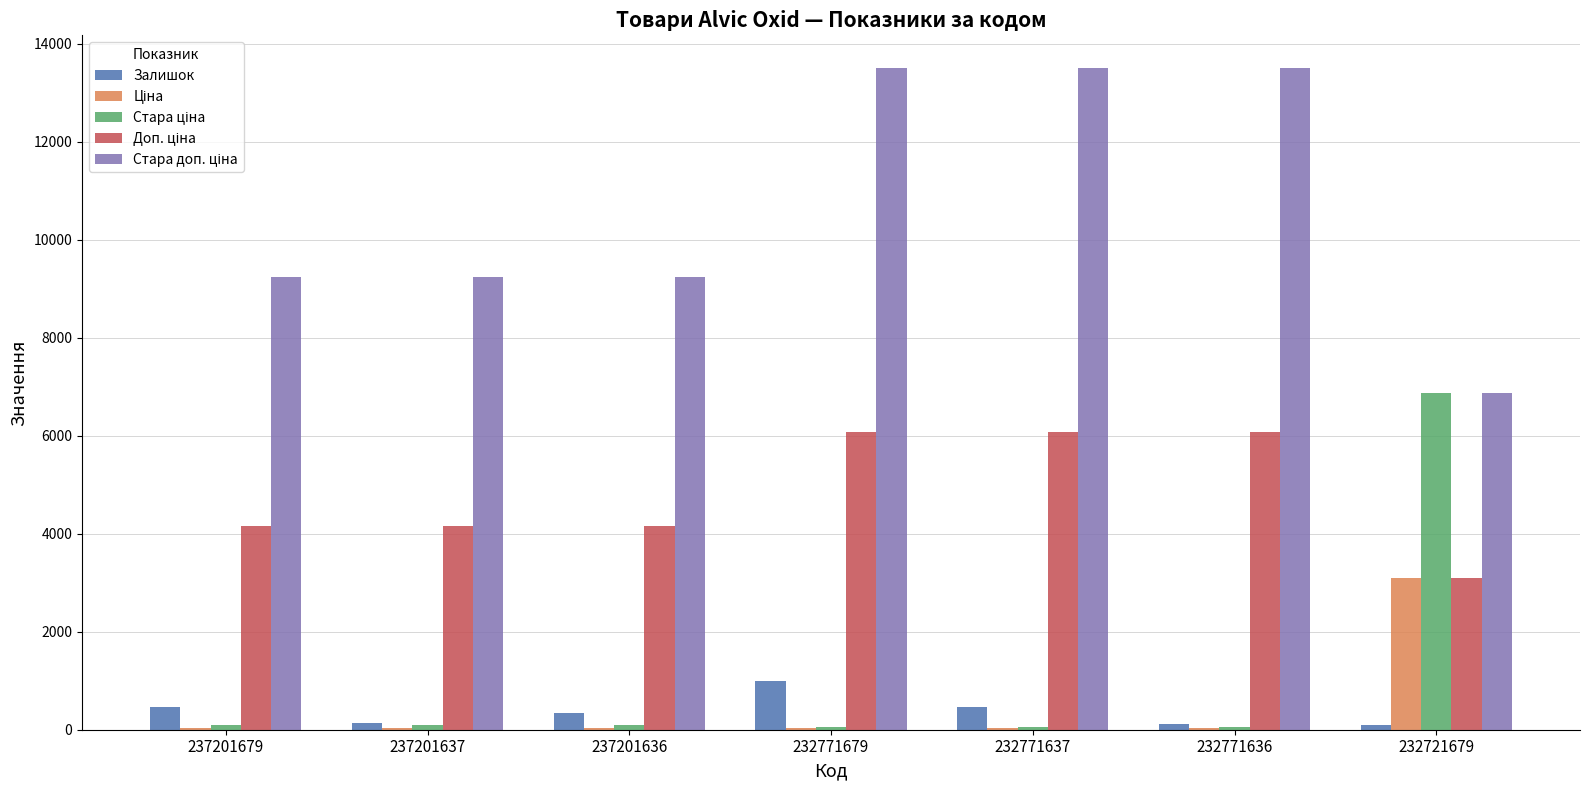

The value of Стара ціна at 232721679 is 1573.0. True or false?

False